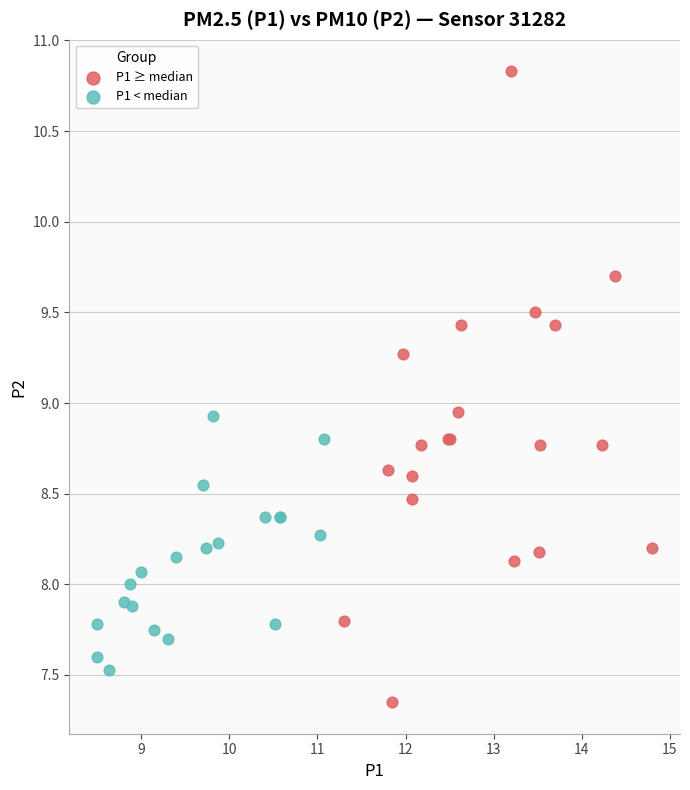

Which series contains the highest Y value?

P1 ≥ median